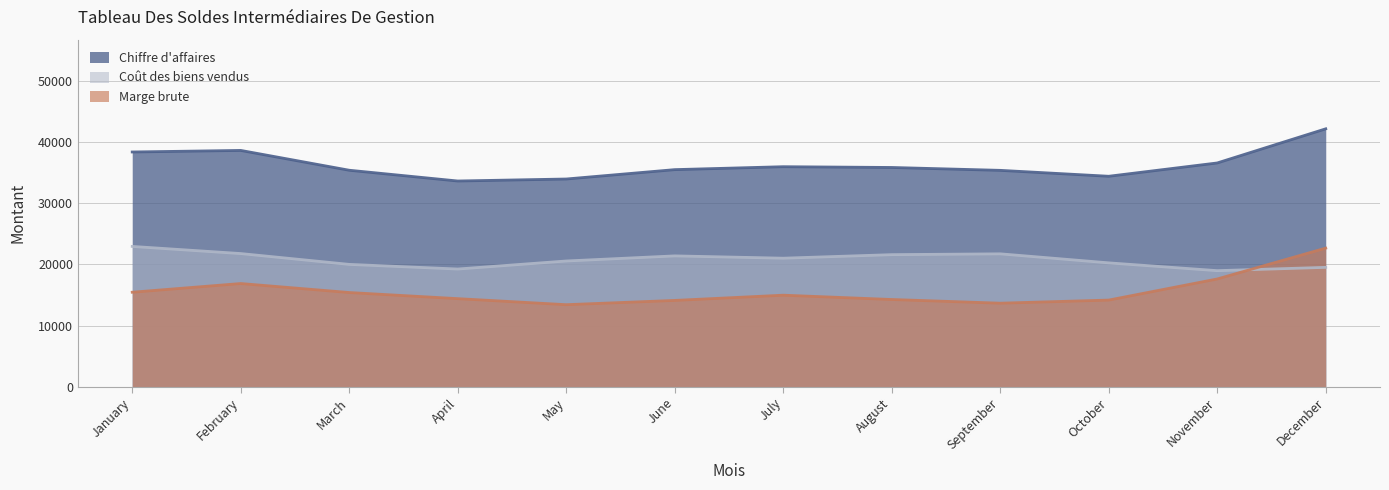

At which label does Chiffre d'affaires reach its peak?

December